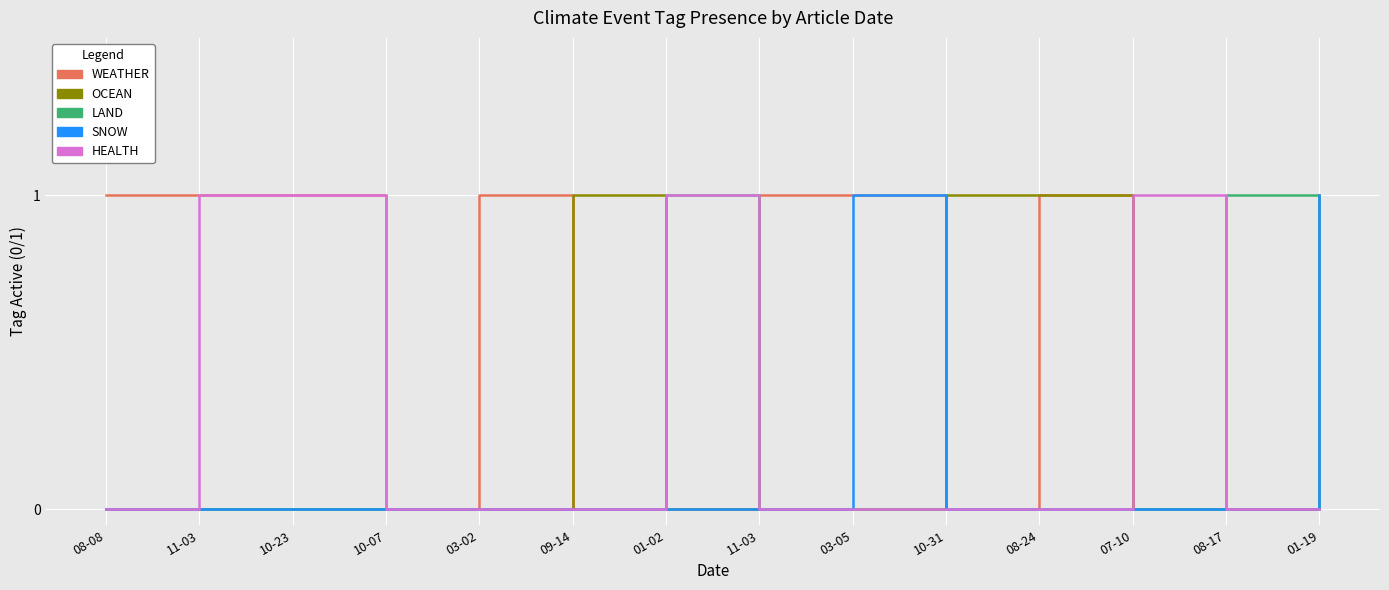

Reading right to left, transcribe all the data shown in this chart.

WEATHER: 01-19=1	08-17=0	07-10=0	08-24=1	10-31=0	03-05=1	11-03=1	01-02=0	09-14=0	03-02=1	10-07=0	10-23=1	11-03=1	08-08=1
OCEAN: 01-19=0	08-17=0	07-10=0	08-24=1	10-31=1	03-05=0	11-03=0	01-02=0	09-14=1	03-02=0	10-07=0	10-23=0	11-03=0	08-08=0
LAND: 01-19=0	08-17=1	07-10=0	08-24=0	10-31=0	03-05=0	11-03=0	01-02=1	09-14=0	03-02=0	10-07=0	10-23=0	11-03=0	08-08=0
SNOW: 01-19=1	08-17=0	07-10=0	08-24=0	10-31=0	03-05=1	11-03=0	01-02=0	09-14=0	03-02=0	10-07=0	10-23=0	11-03=0	08-08=0
HEALTH: 01-19=0	08-17=0	07-10=1	08-24=0	10-31=0	03-05=0	11-03=0	01-02=1	09-14=0	03-02=0	10-07=0	10-23=1	11-03=1	08-08=0